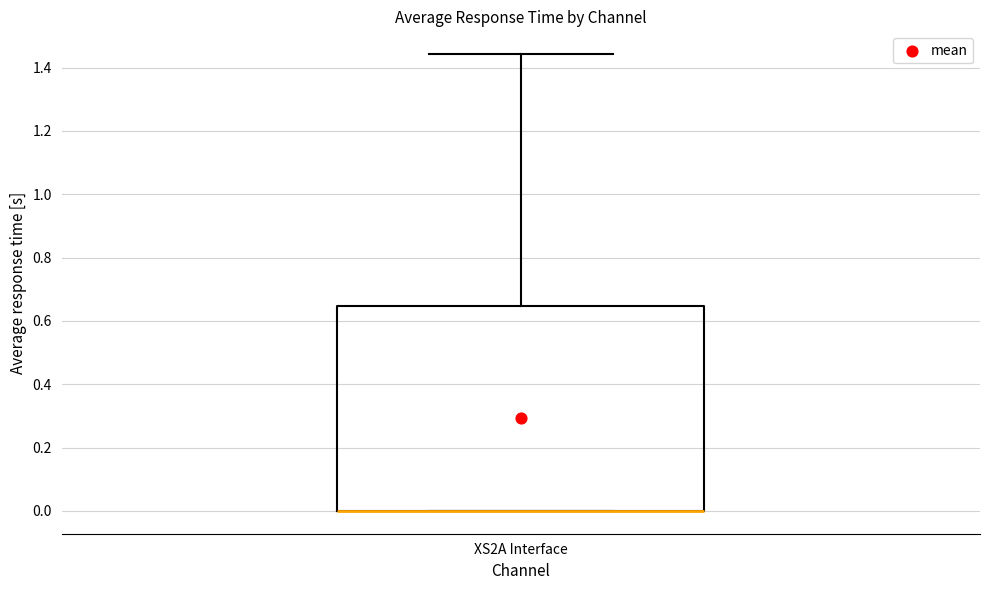

Transcribe this box plot: give where the median line is, the range the box spans, and where the two whiskers end, as read against the y-axis. The values are not printed on the chart, so give them approximately, as read against the axis.

median 0.00 (drawn on the box's lower edge), box 0.00 to 0.64, whiskers 0.00 to 1.44